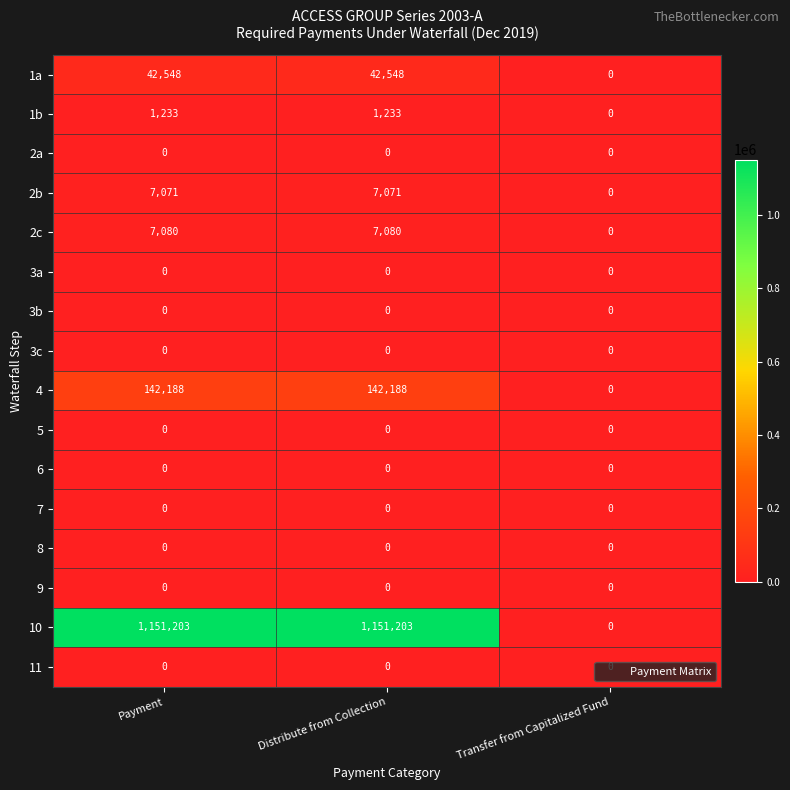

At which label does 2b reach its minimum?

Transfer from Capitalized Fund